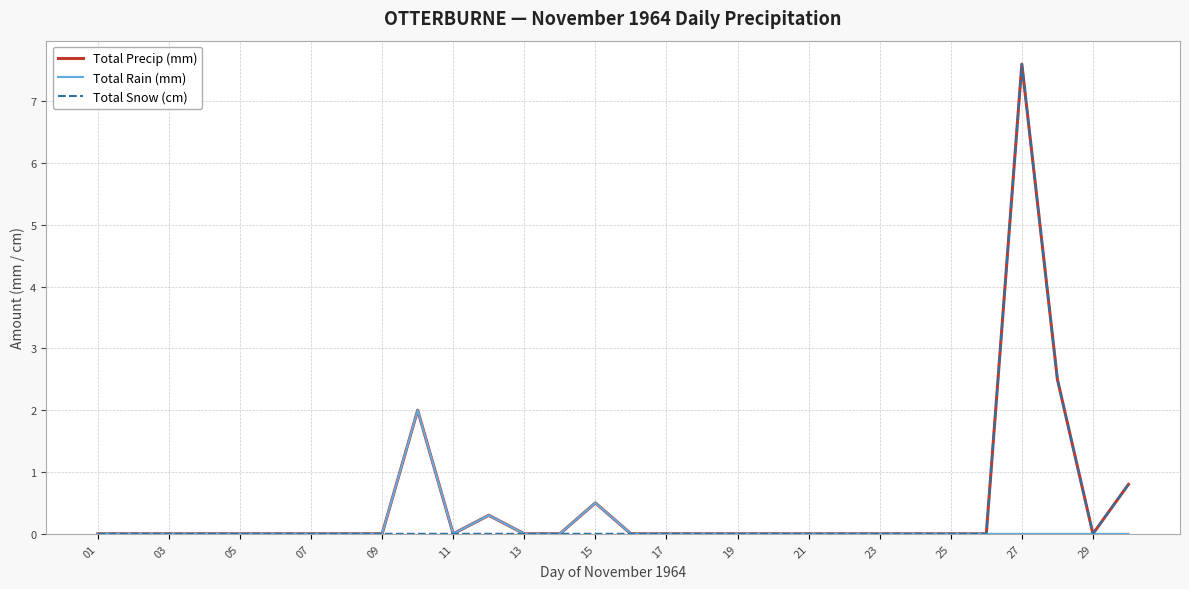

What is the sum of all Total Snow (cm) values?

10.9